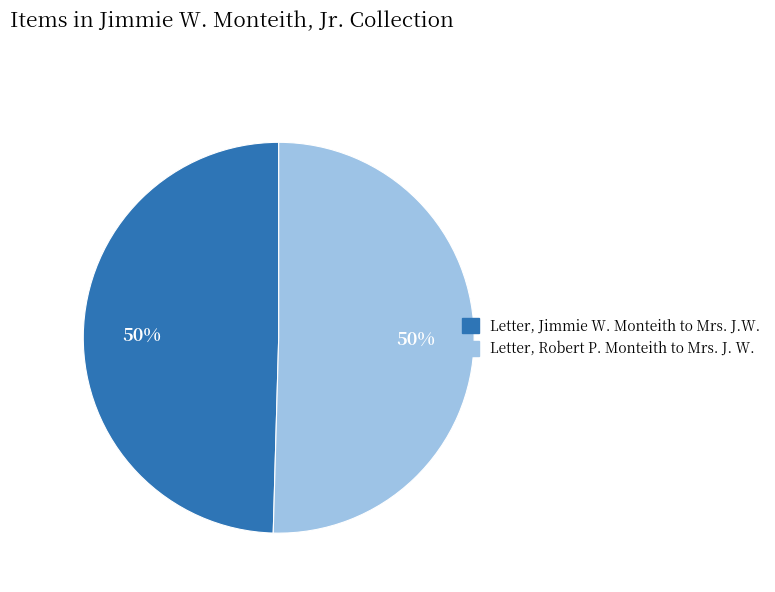

What percentage is the Letter, Robert P. Monteith to Mrs. J. W. slice, to the nearest percent?

50%